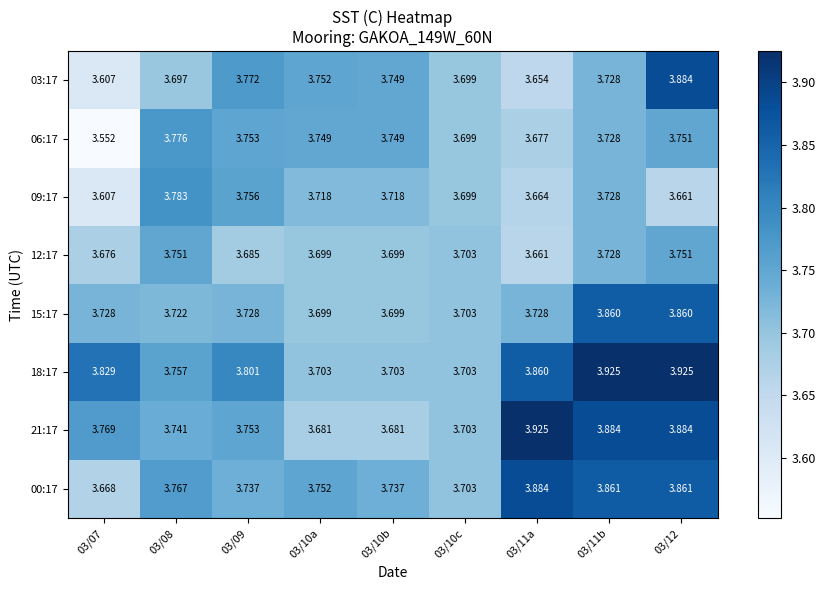

Is the value of 21:17 at 03/07 greater than the value of 03:17 at 03/09?

No